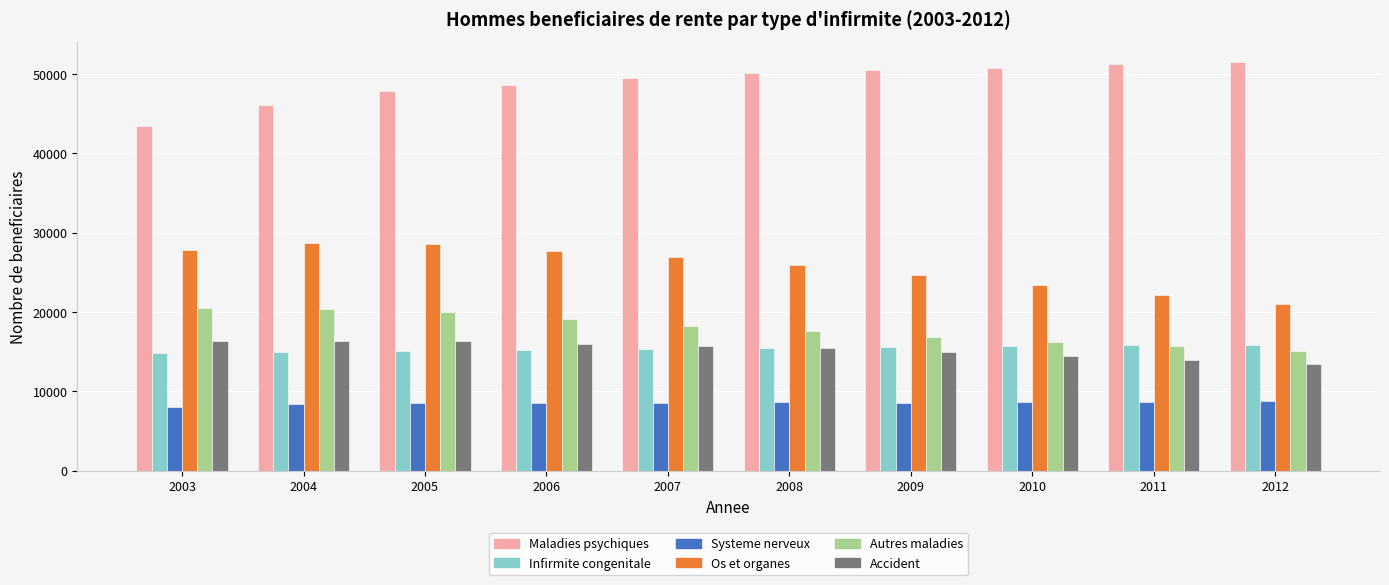

What is the value of the Accident bar at the 10th from the left?

13461